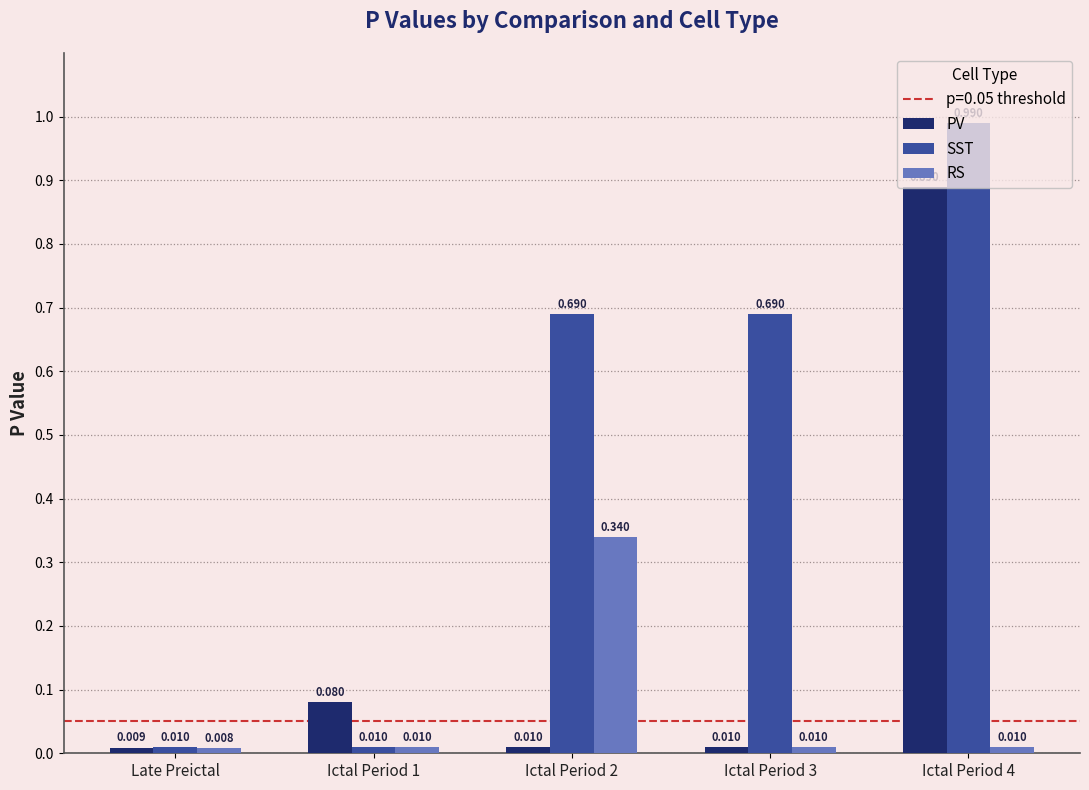

Which category has the lowest value in the PV series?

Late Preictal